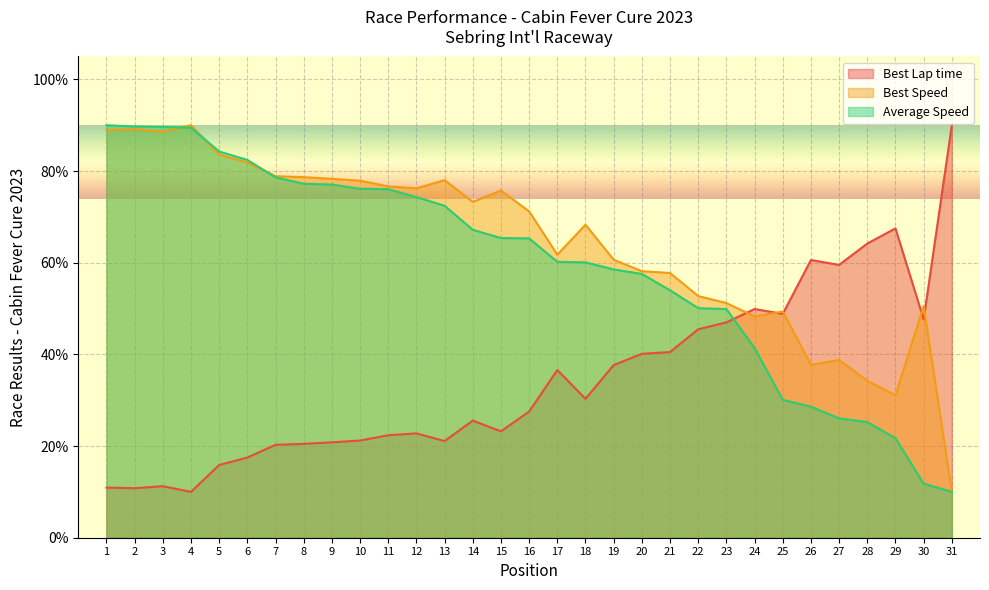

What is the difference between the maximum and minimum values in the Average Speed series?

80.0